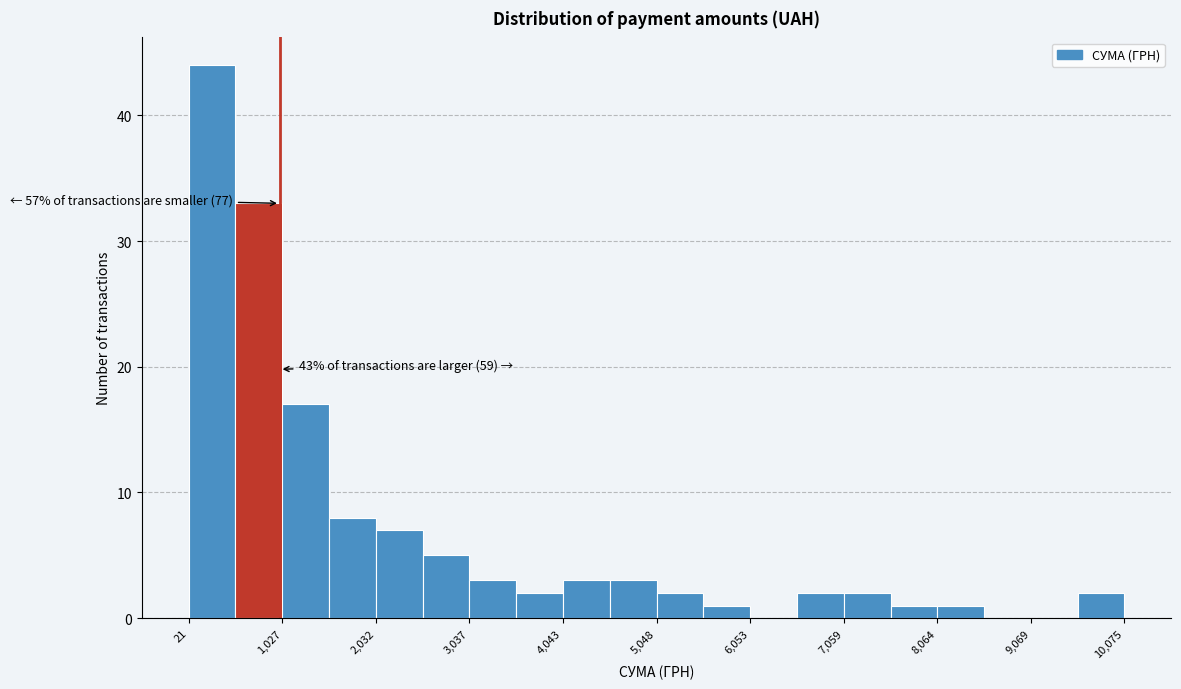

Around what value on the x-axis is the tallest bar? Give the approximate position of its centre, as read against the axis.

200